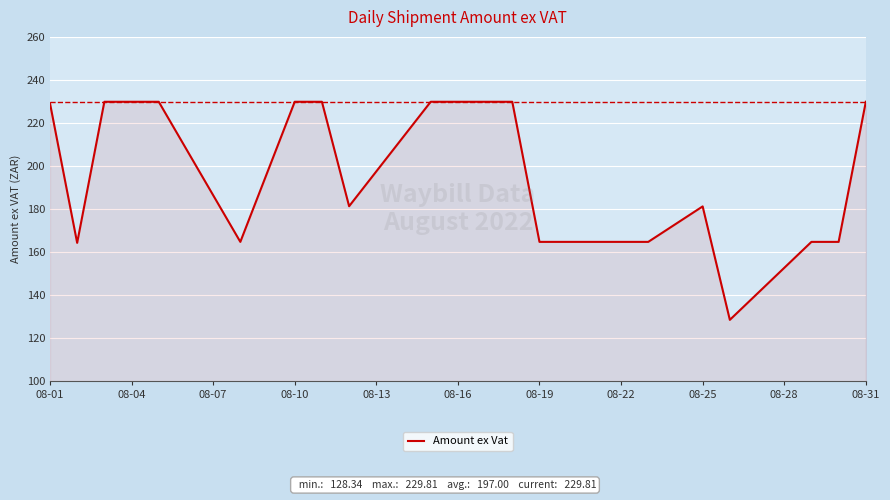

What is the difference between the maximum and minimum values?

101.5